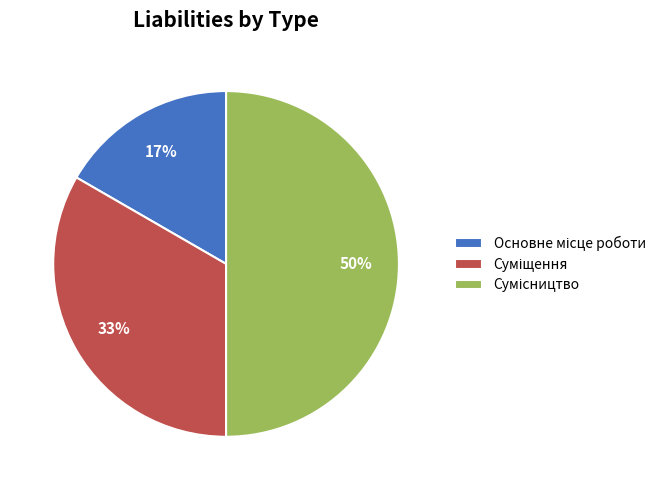

To the nearest percent, what is the difference between the largest and smallest slice percentages?

33%